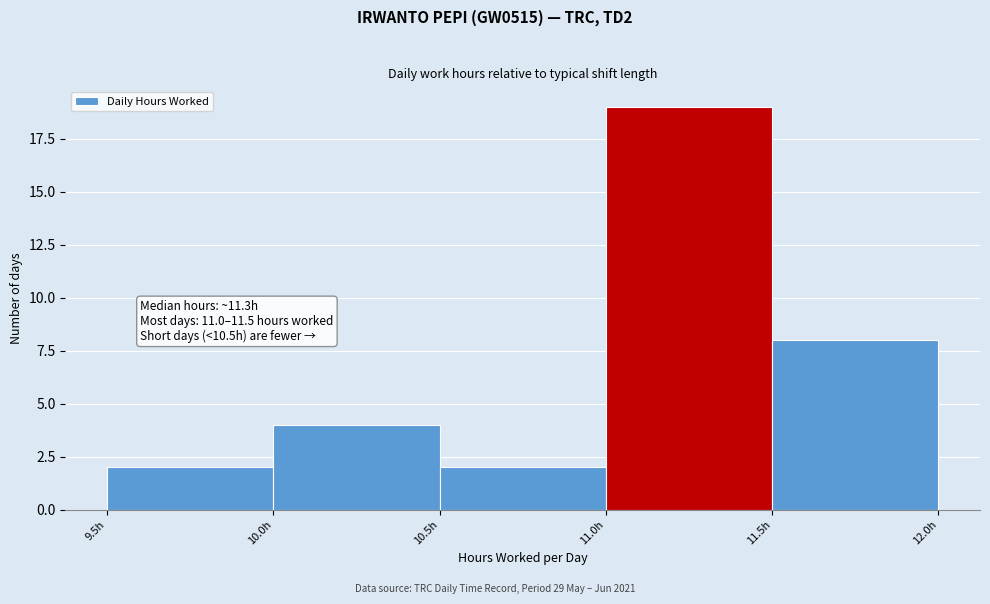

Which range on the x-axis has the tallest bar?

11.0 to 11.5